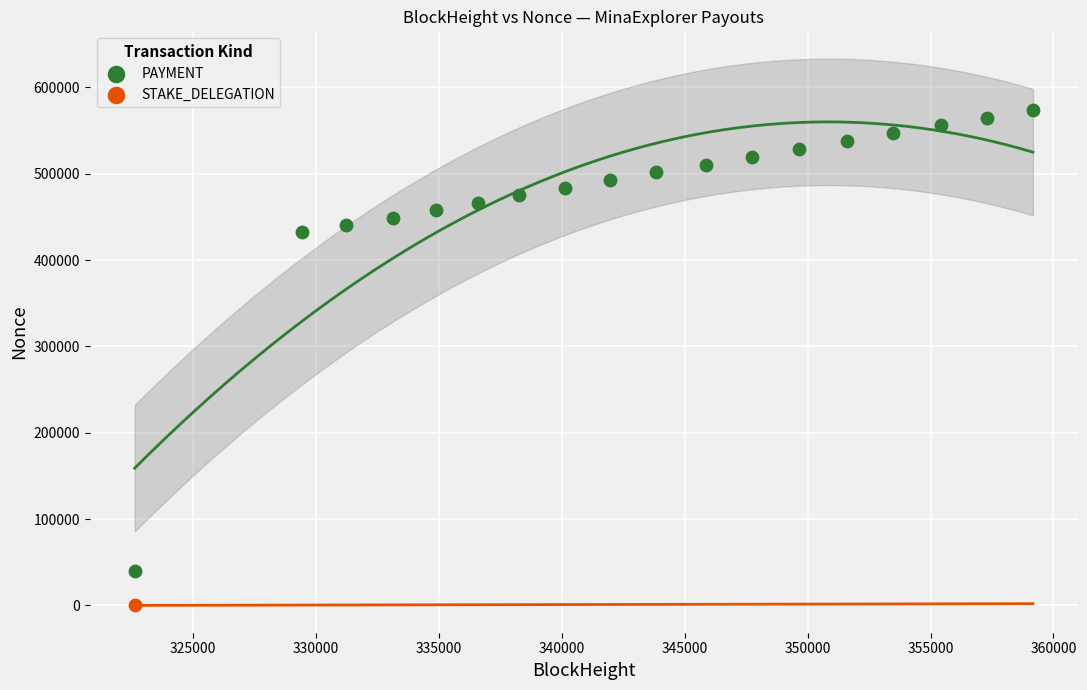

What are all the series names shown in the legend?

PAYMENT, STAKE_DELEGATION